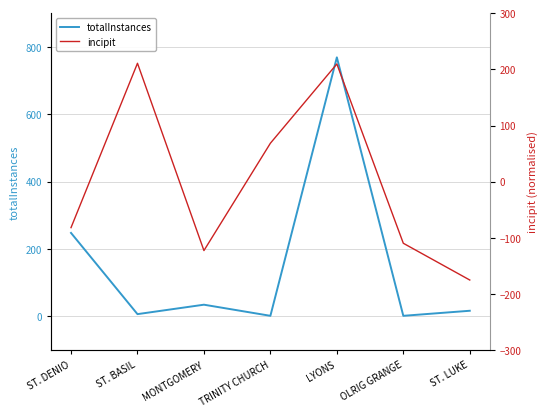

Between which two adjacent categories do totalInstances and incipit first intersect?

ST. DENIO and ST. BASIL